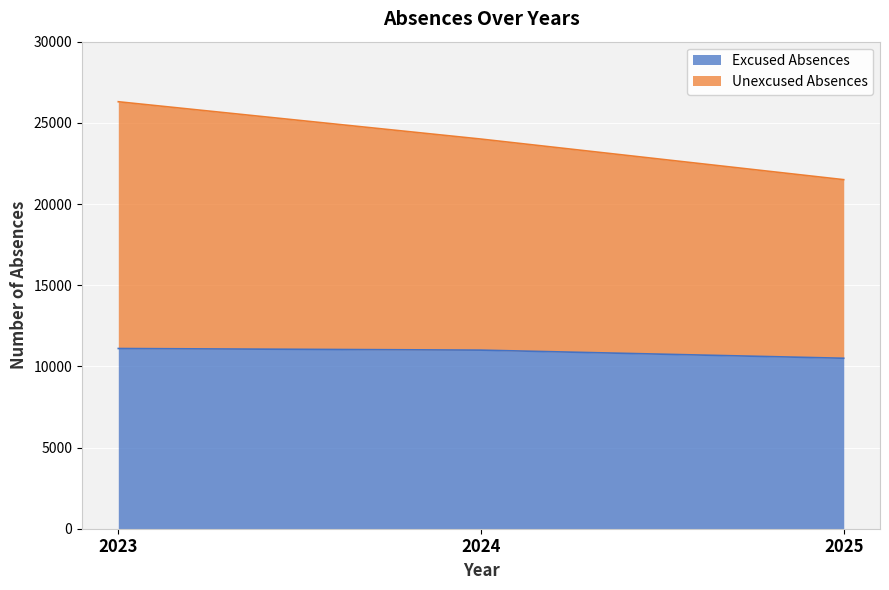

Reading left to right, transcribe all the data shown in this chart.

Excused Absences: 11100	11000	10500
Unexcused Absences: 26300	24000	21500